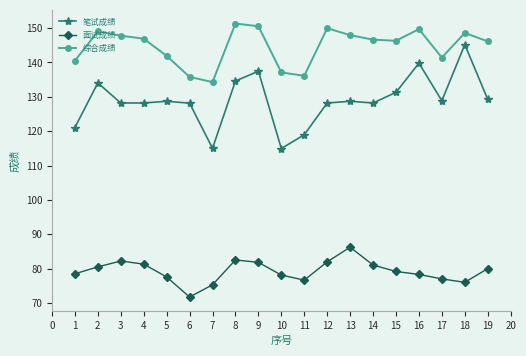

What is the minimum value for 面试成绩?

71.7